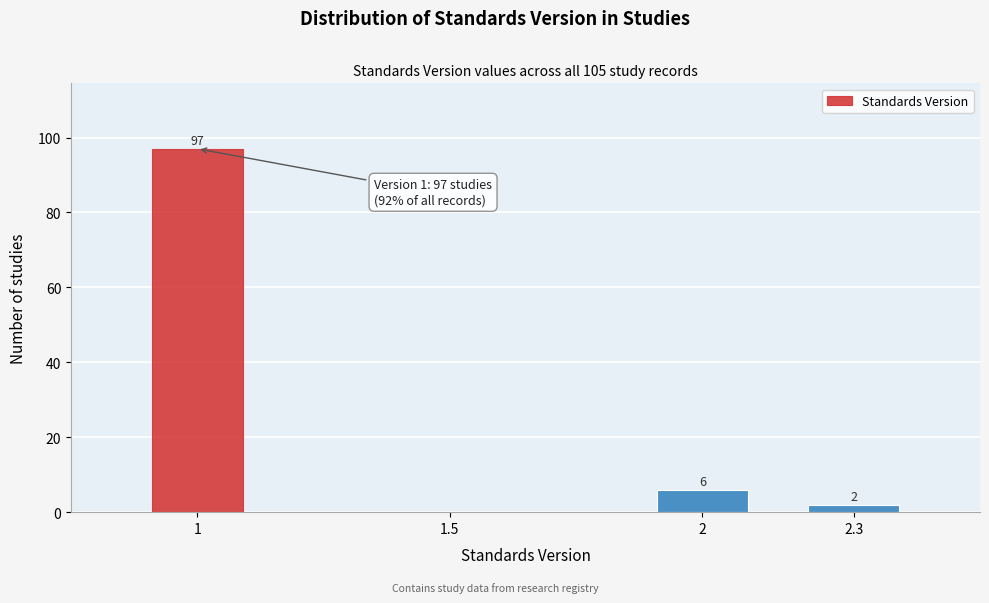

Reading left to right, transcribe all the data shown in this chart.

1=97	1.5=0	2=6	2.3=2